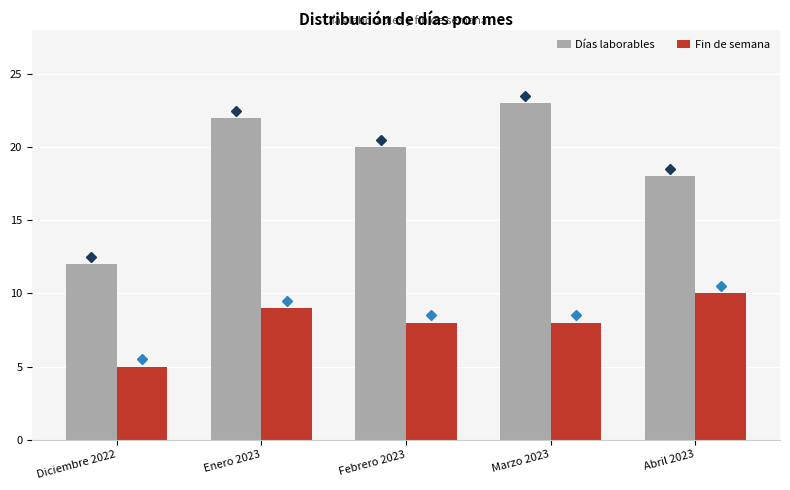

What is the difference between the Días laborables values at Enero 2023 and Diciembre 2022?

10